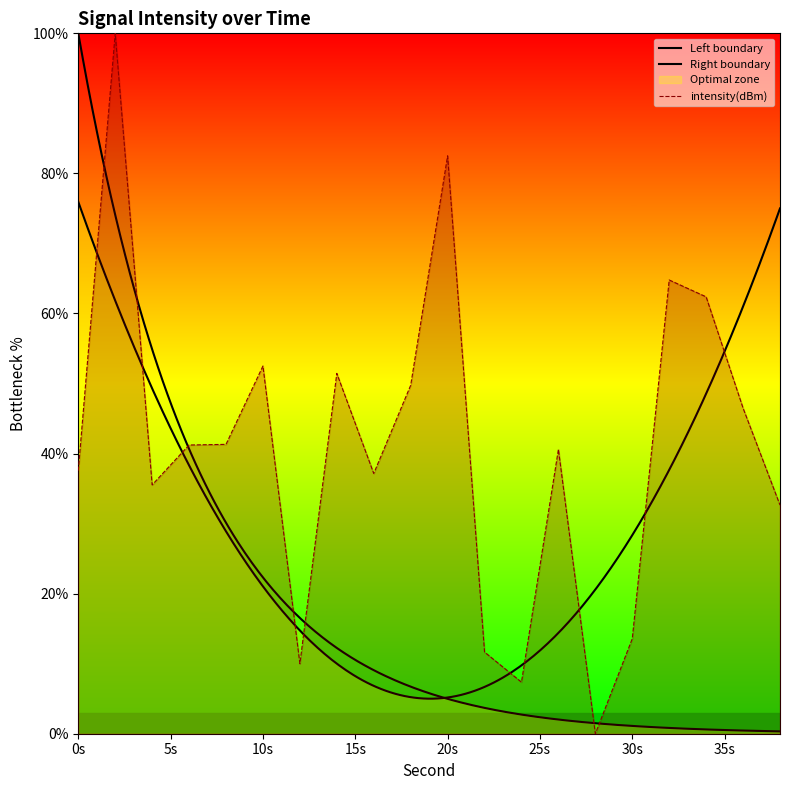

Where is the first local maximum?

2